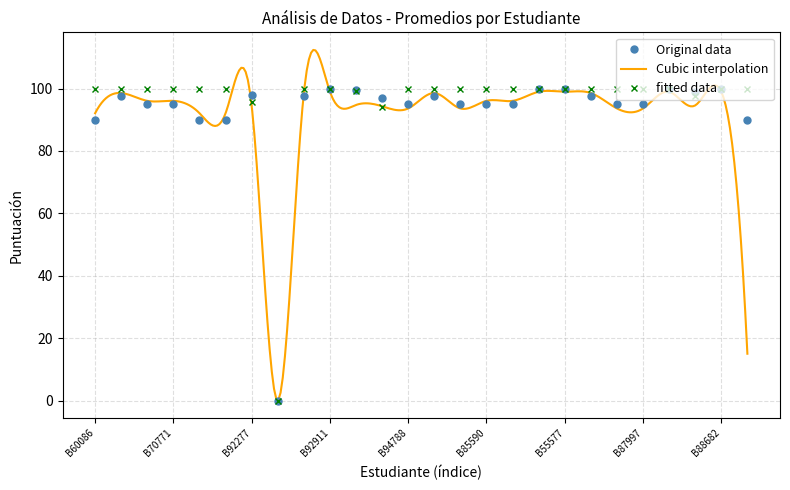

True or false: Original data has more than 1 points higher than both neighbors.

True